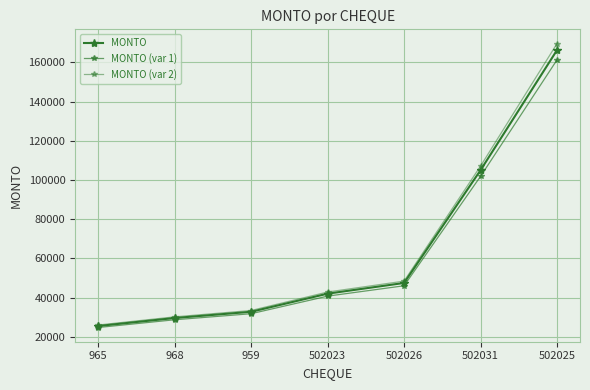

Reading left to right, list all the values displayed in this chart.

MONTO: 25500.0	29578.1	32760.0	42000.0	47457.6	105000.0	166250.0
MONTO (var 1): 24735.0	28690.8	31777.2	40740.0	46033.9	101850.0	161262.5
MONTO (var 2): 26010.0	30169.7	33415.2	42840.0	48406.8	107100.0	169575.0